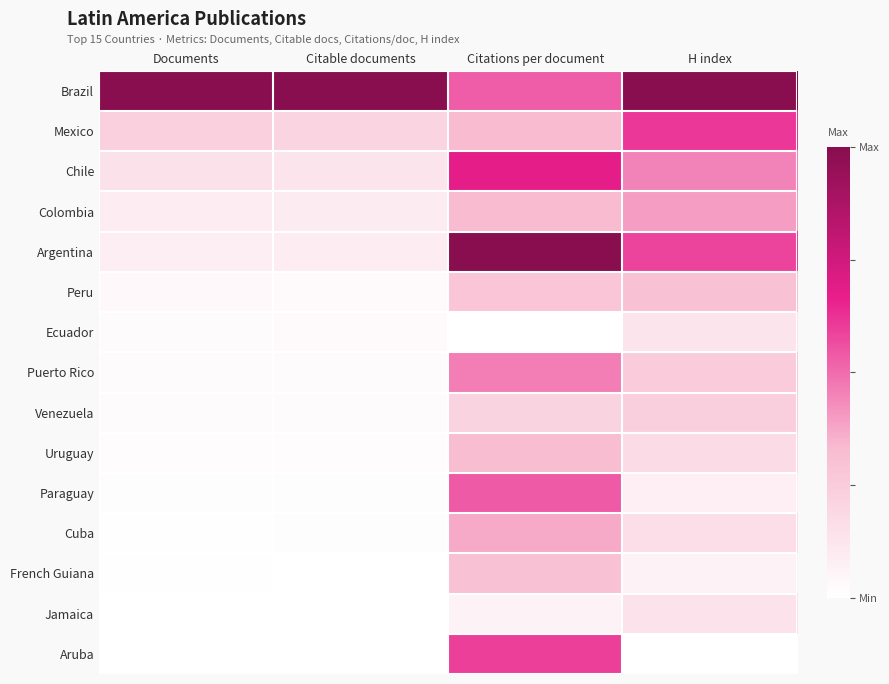

Reading left to right, extract all data points from this chart.

Brazil: Documents=1.0	Citable documents=1.0	Citations per document=0.5	H index=1.0
Mexico: Documents=0.2	Citable documents=0.2	Citations per document=0.3	H index=0.6
Chile: Documents=0.1	Citable documents=0.1	Citations per document=0.7	H index=0.5
Colombia: Documents=0.1	Citable documents=0.1	Citations per document=0.3	H index=0.4
Argentina: Documents=0.1	Citable documents=0.1	Citations per document=1.0	H index=0.6
Peru: Documents=0.0	Citable documents=0.0	Citations per document=0.3	H index=0.3
Ecuador: Documents=0.0	Citable documents=0.0	Citations per document=0.0	H index=0.1
Puerto Rico: Documents=0.0	Citable documents=0.0	Citations per document=0.5	H index=0.3
Venezuela: Documents=0.0	Citable documents=0.0	Citations per document=0.2	H index=0.2
Uruguay: Documents=0.0	Citable documents=0.0	Citations per document=0.3	H index=0.2
Paraguay: Documents=0.0	Citable documents=0.0	Citations per document=0.5	H index=0.1
Cuba: Documents=0.0	Citable documents=0.0	Citations per document=0.4	H index=0.2
French Guiana: Documents=0.0	Citable documents=0.0	Citations per document=0.3	H index=0.1
Jamaica: Documents=0.0	Citable documents=0.0	Citations per document=0.1	H index=0.1
Aruba: Documents=0.0	Citable documents=0.0	Citations per document=0.6	H index=0.0